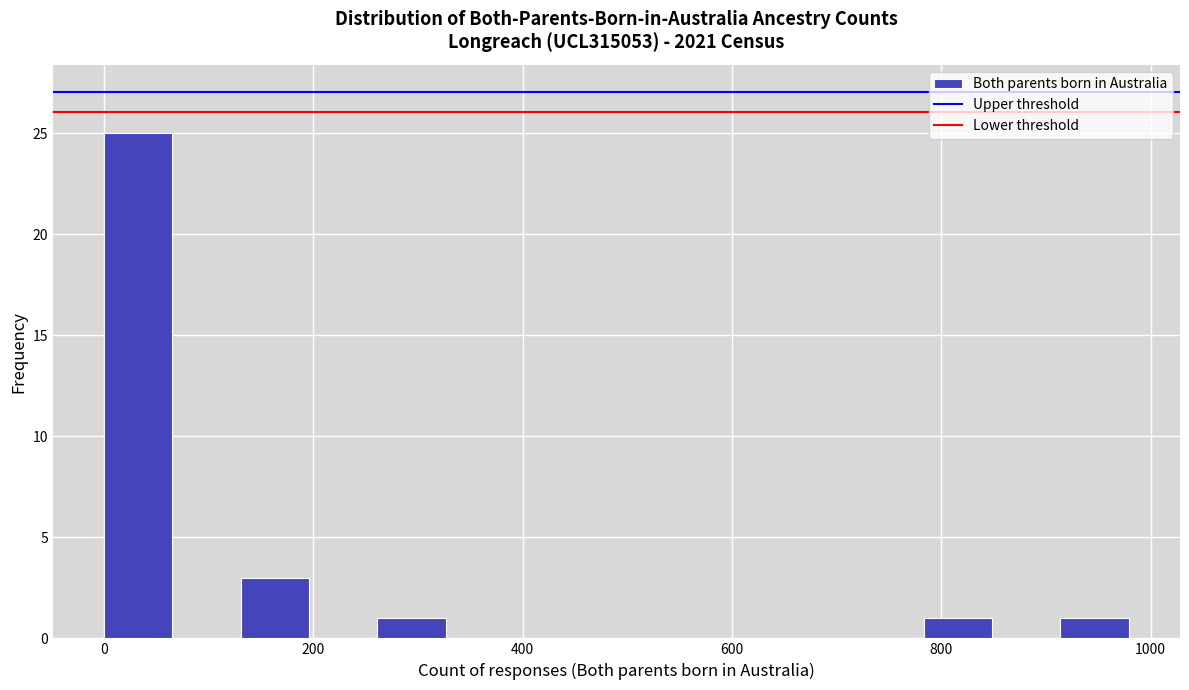

Around what value on the x-axis is the tallest bar? Give the approximate position of its centre, as read against the axis.

40